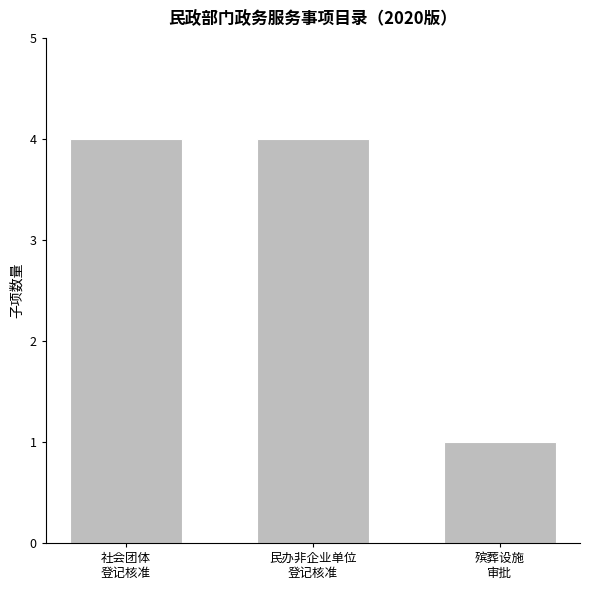

What is the greatest value displayed?

4